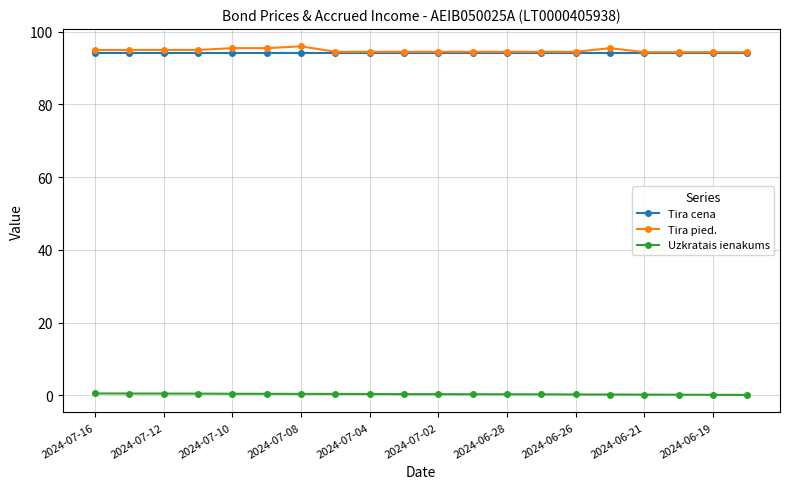

At how many categories does at least one series exceed 53?

20